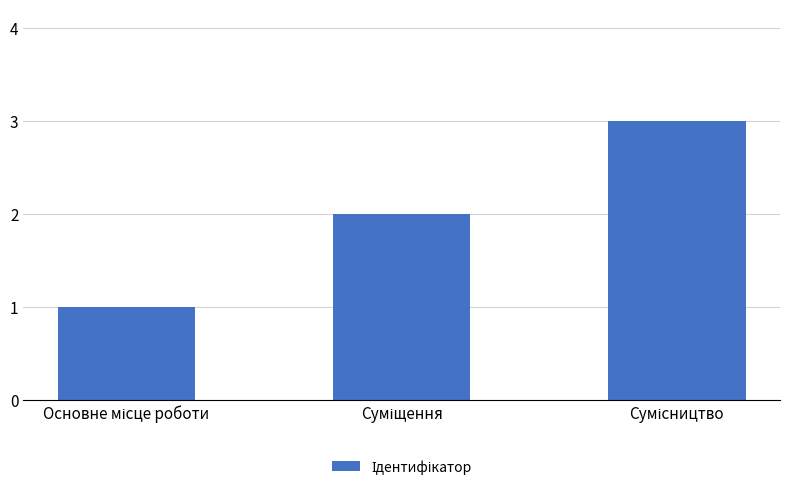

What is the sum of all values?

6